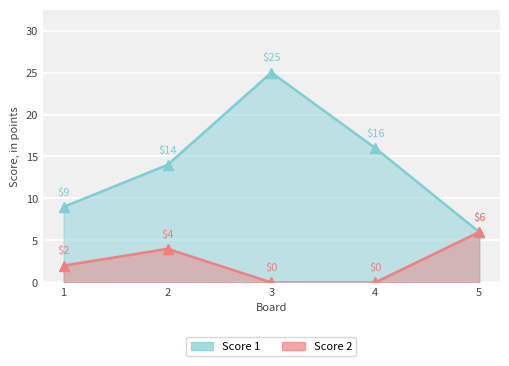

The Score 1 series shows 27 at 4. True or false?

False